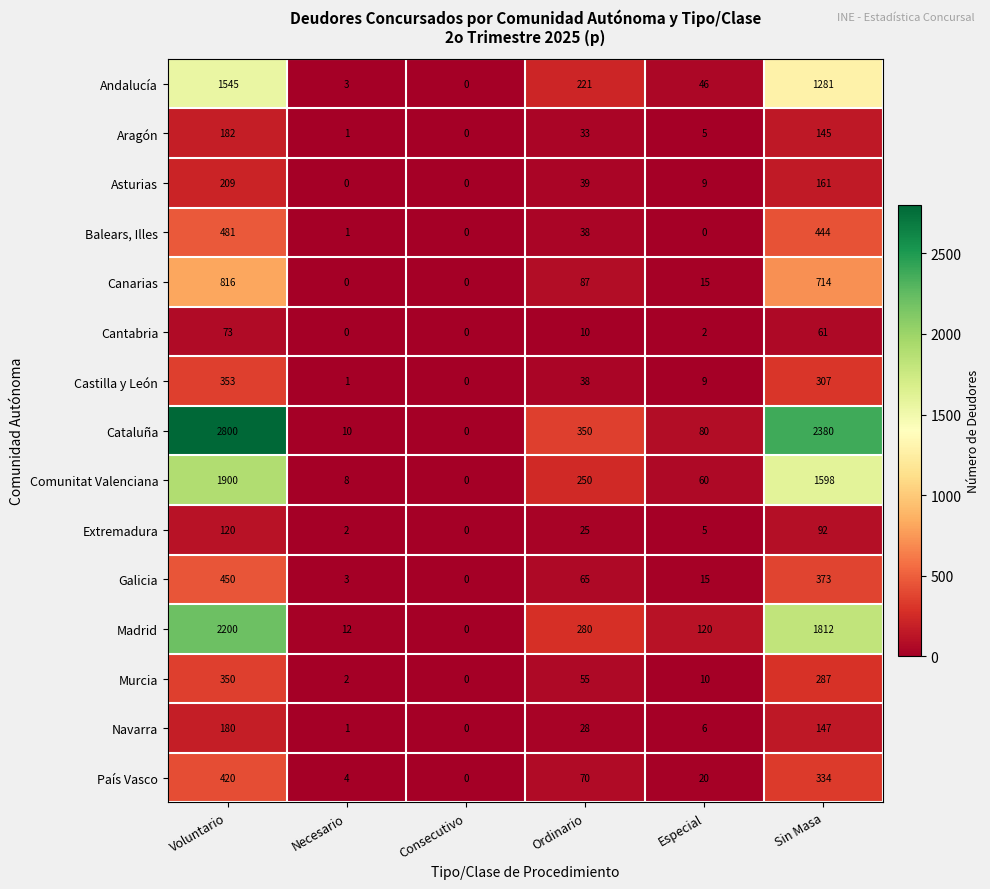

Which category has the highest value across all series?

Voluntario